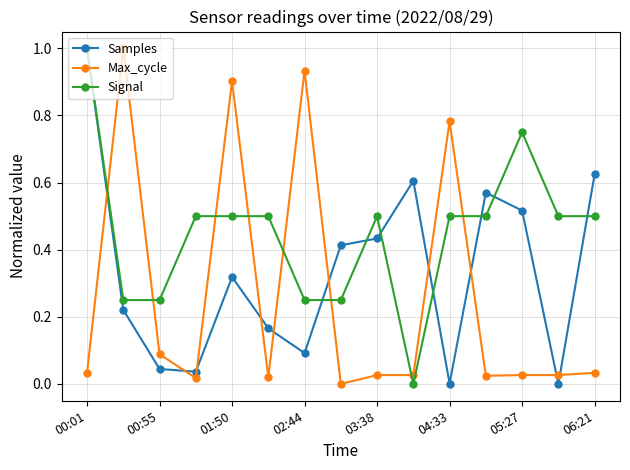

True or false: Max_cycle has more than 1 points higher than both neighbors.

True